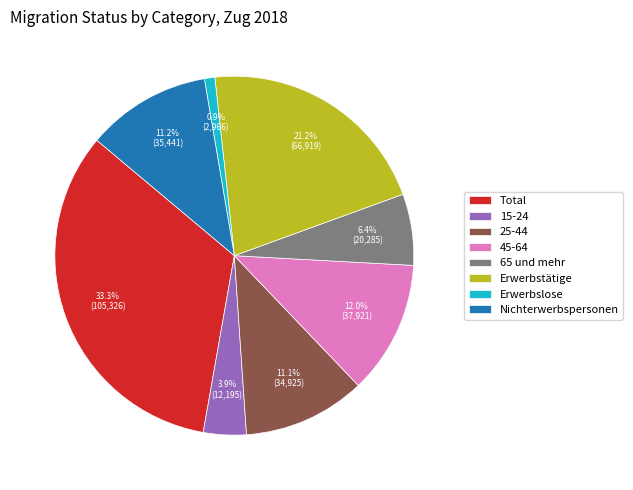

To the nearest percent, what is the combined percentage of Total and 15-24?

37%